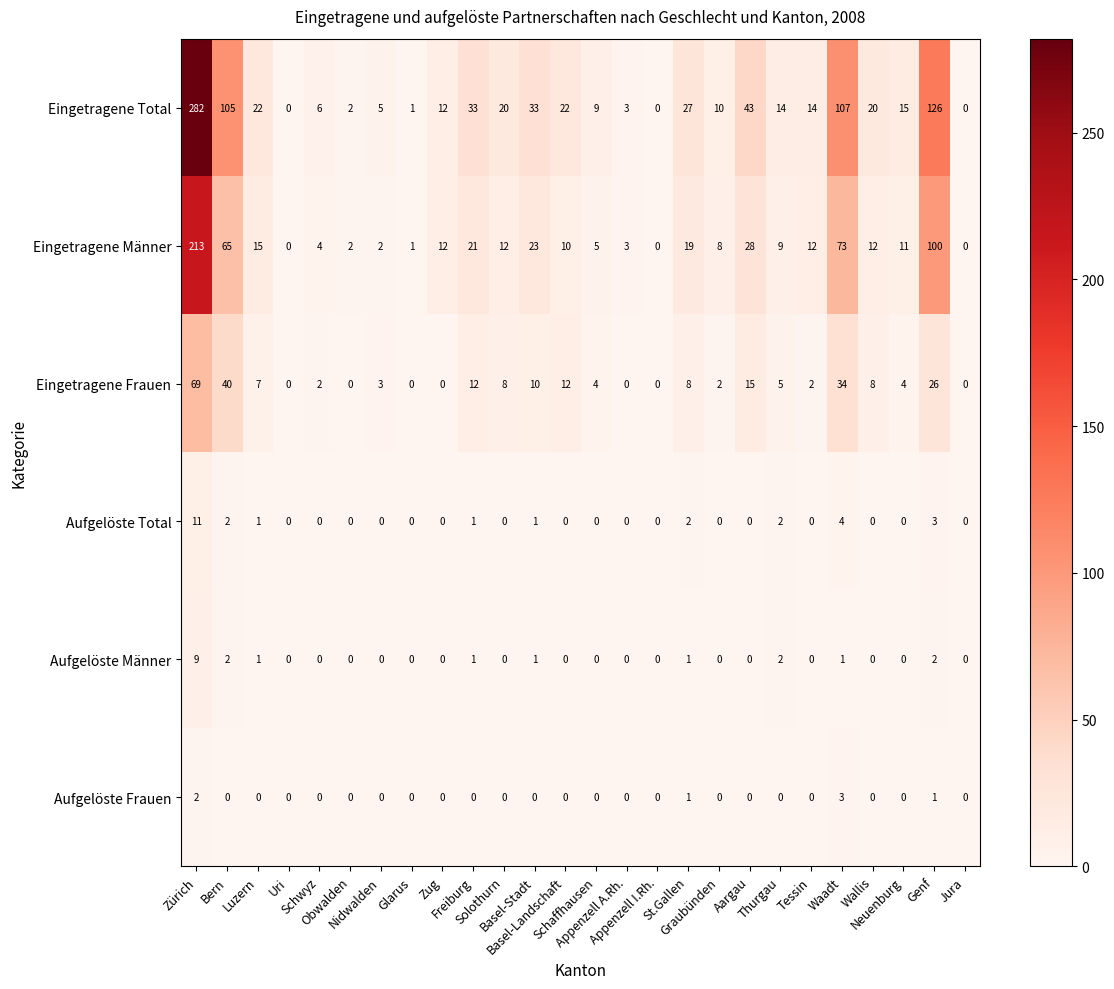

Count the Aufgelöste Männer values in the range 0 to 1.

22